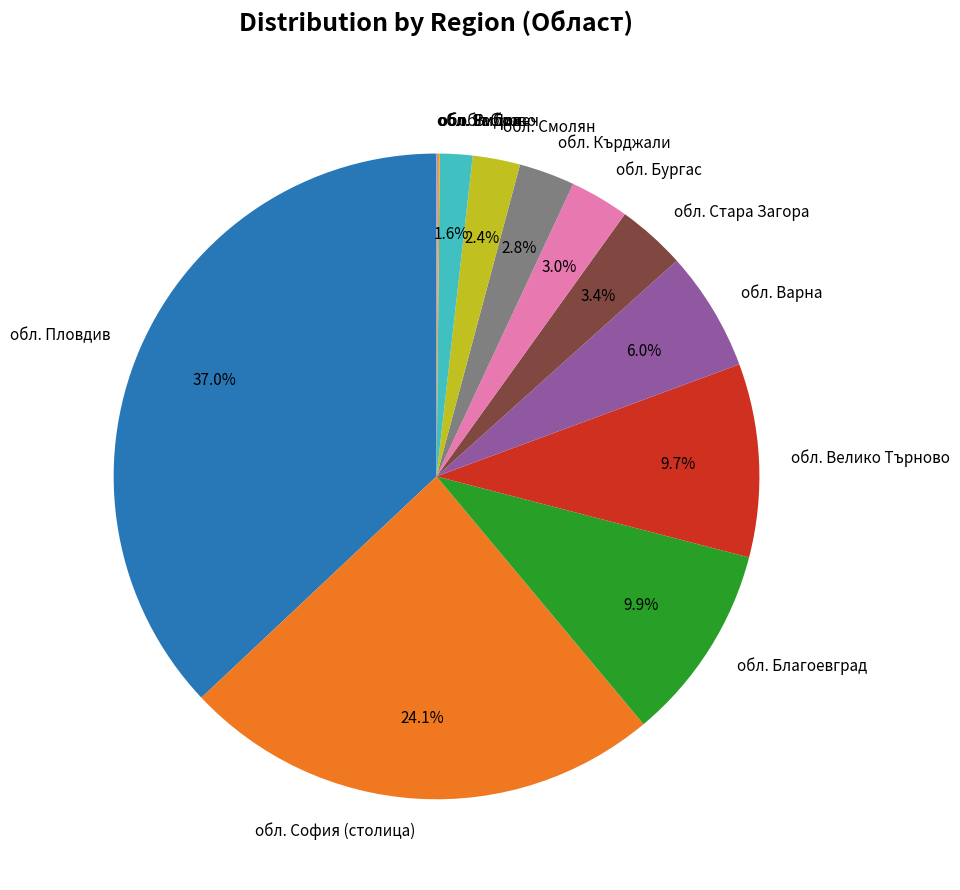

What is the largest slice in the pie chart?

обл. Пловдив